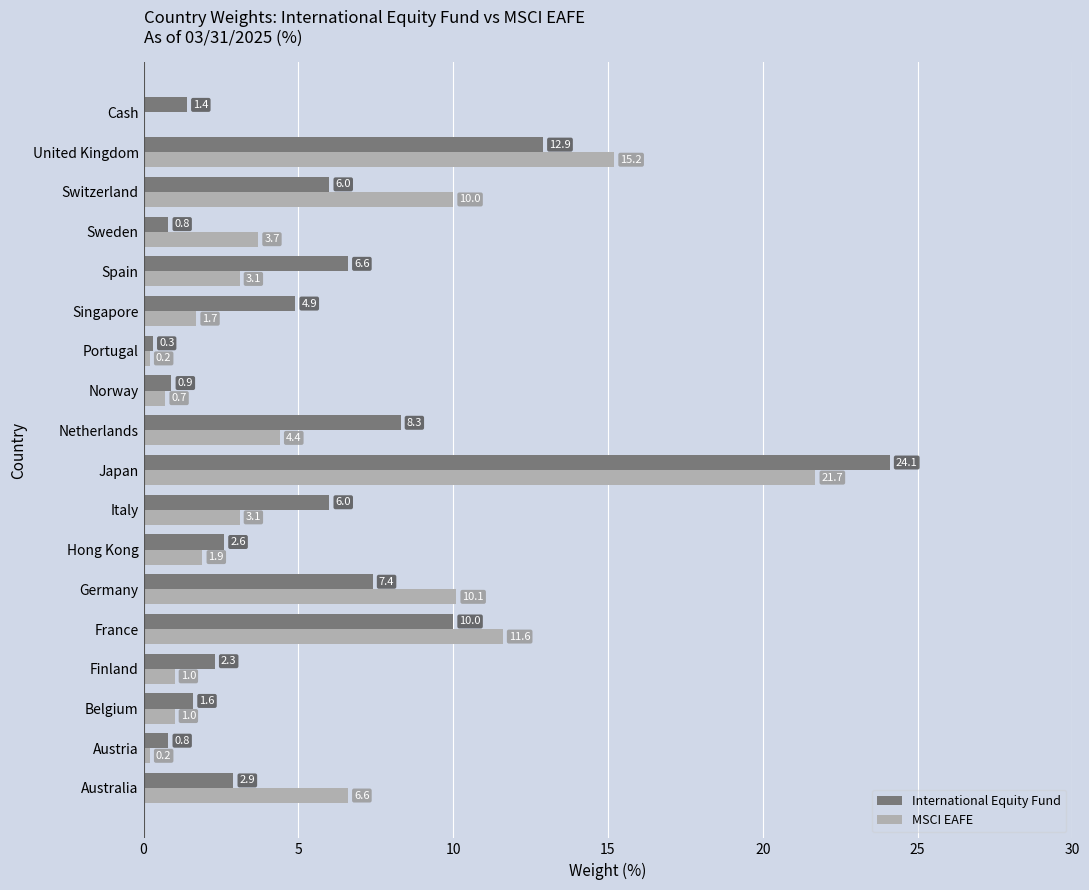

How many values in MSCI EAFE are above zero?

17